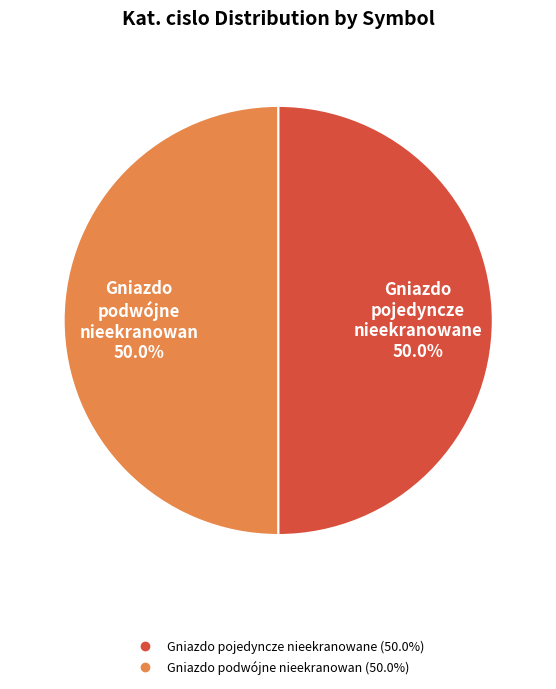

Approximately how many times larger is the value at Gniazdo podwójne nieekranowan compared to Gniazdo pojedyncze nieekranowane?

1.0